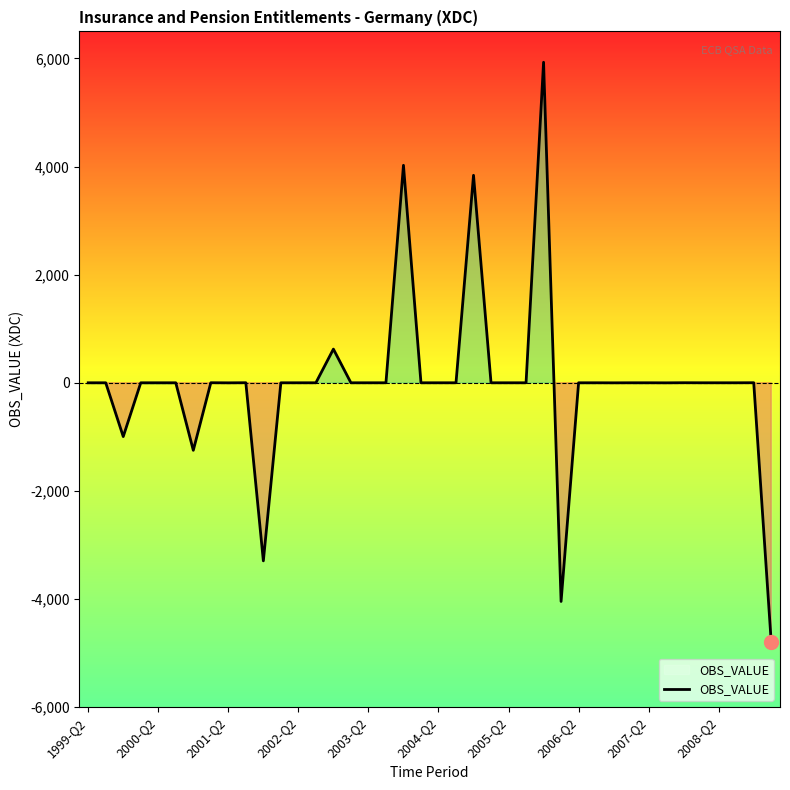

What is the difference between the maximum and minimum values?

10730